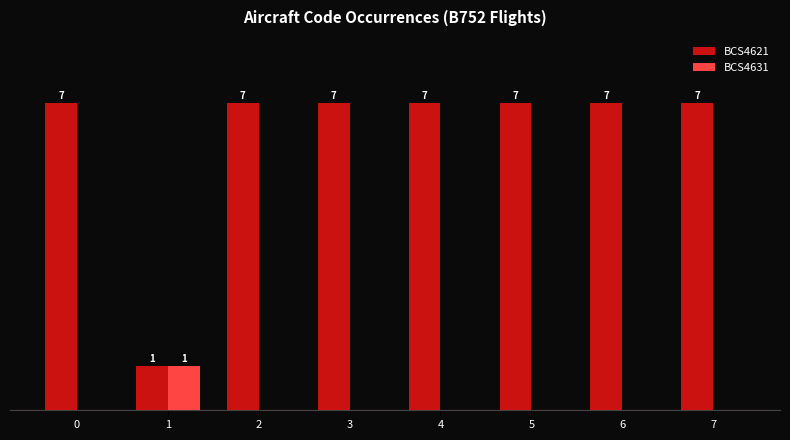

Which series changed the most between 0 and 1?

BCS4621